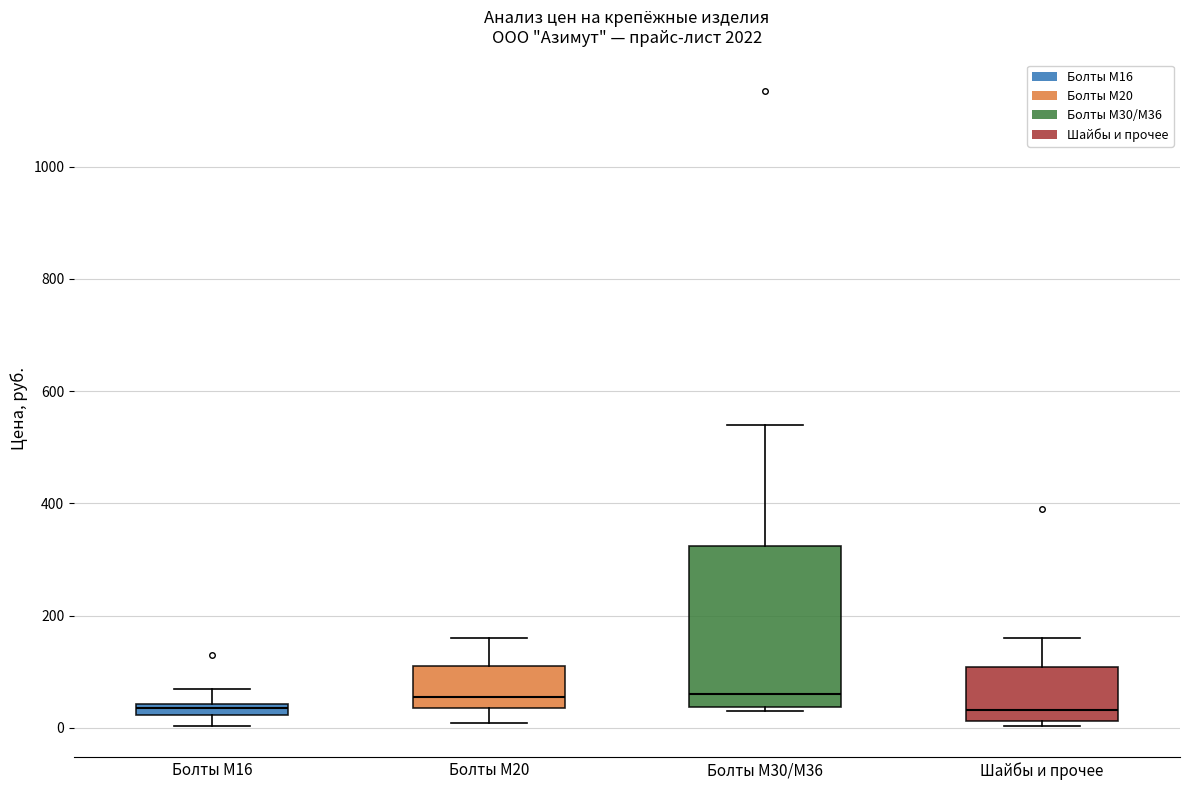

Which box is the tallest, from its lower edge to its upper edge?

Болты М30/М36